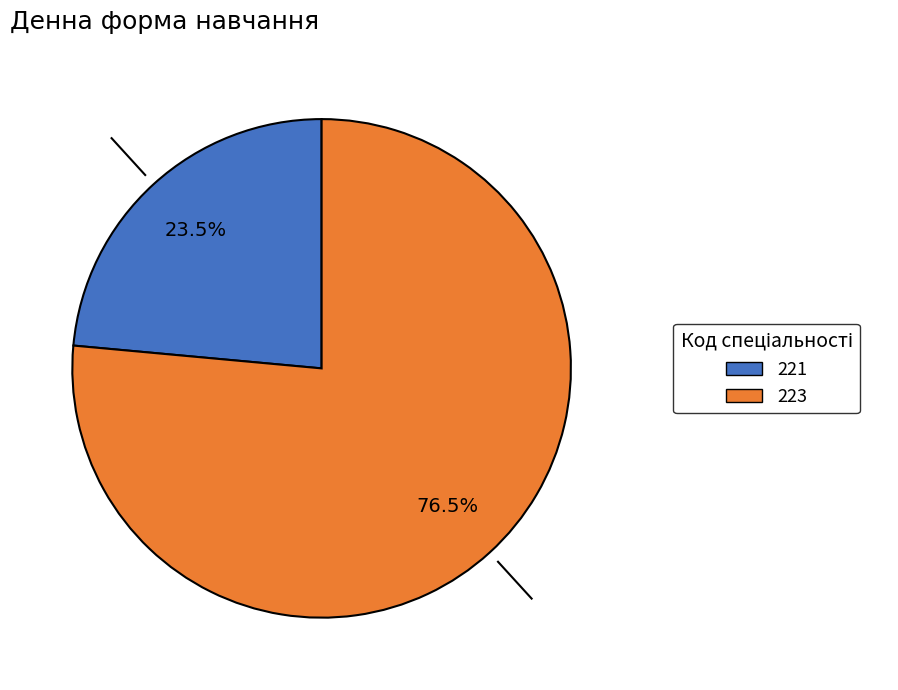

What portion of the pie excludes 221?

76.5%